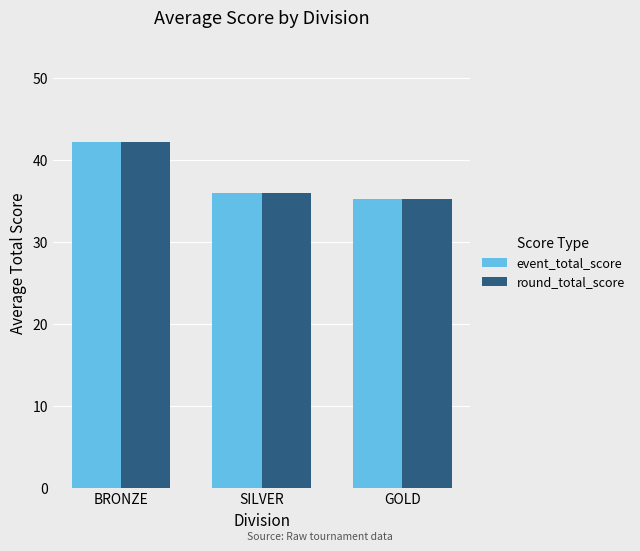

True or false: round_total_score has a value of 58.8 at SILVER.

False